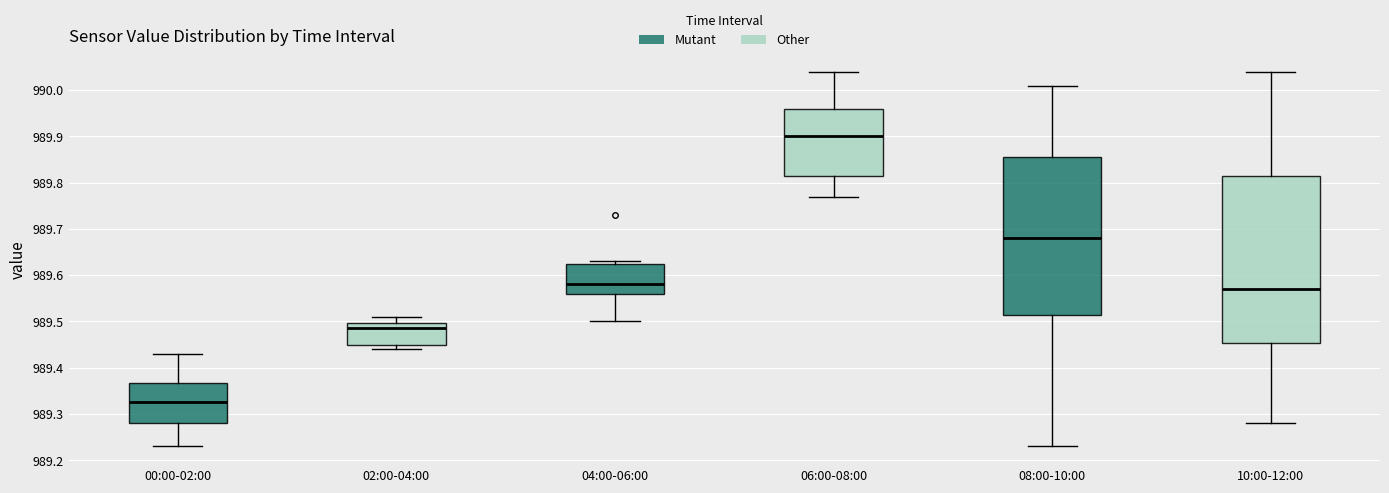

Which box's median line is the lowest?

00:00-02:00